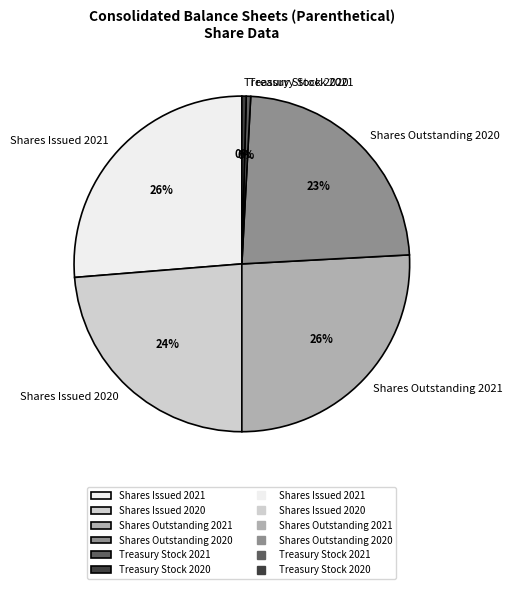

Is the sum of Shares Outstanding 2020 and Shares Issued 2020 greater than half?

No